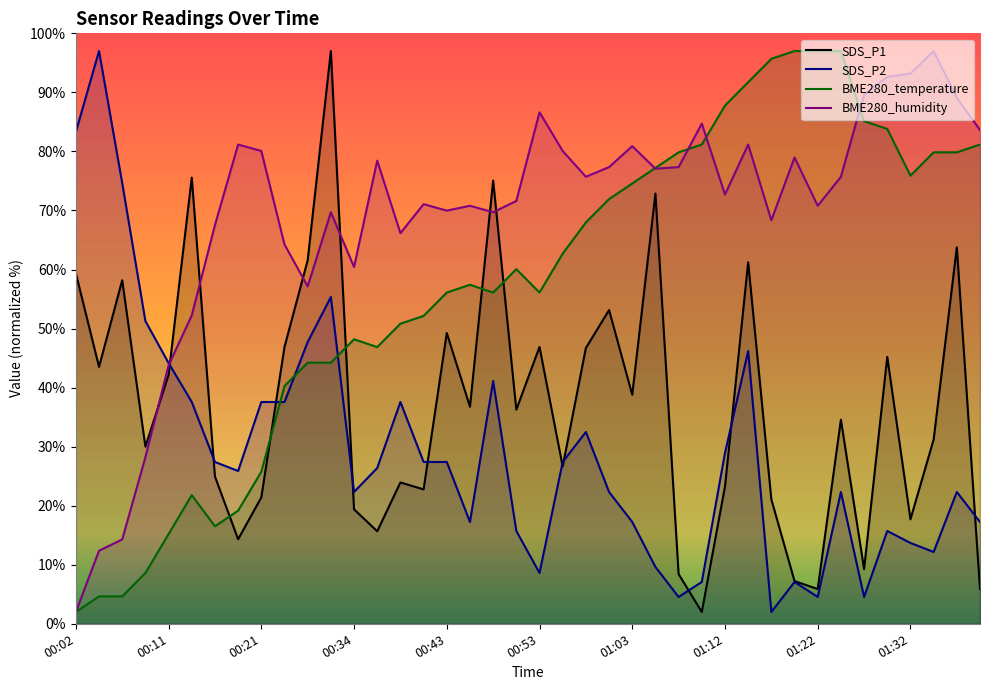

What is the label of the 2nd point from the left?

00:04